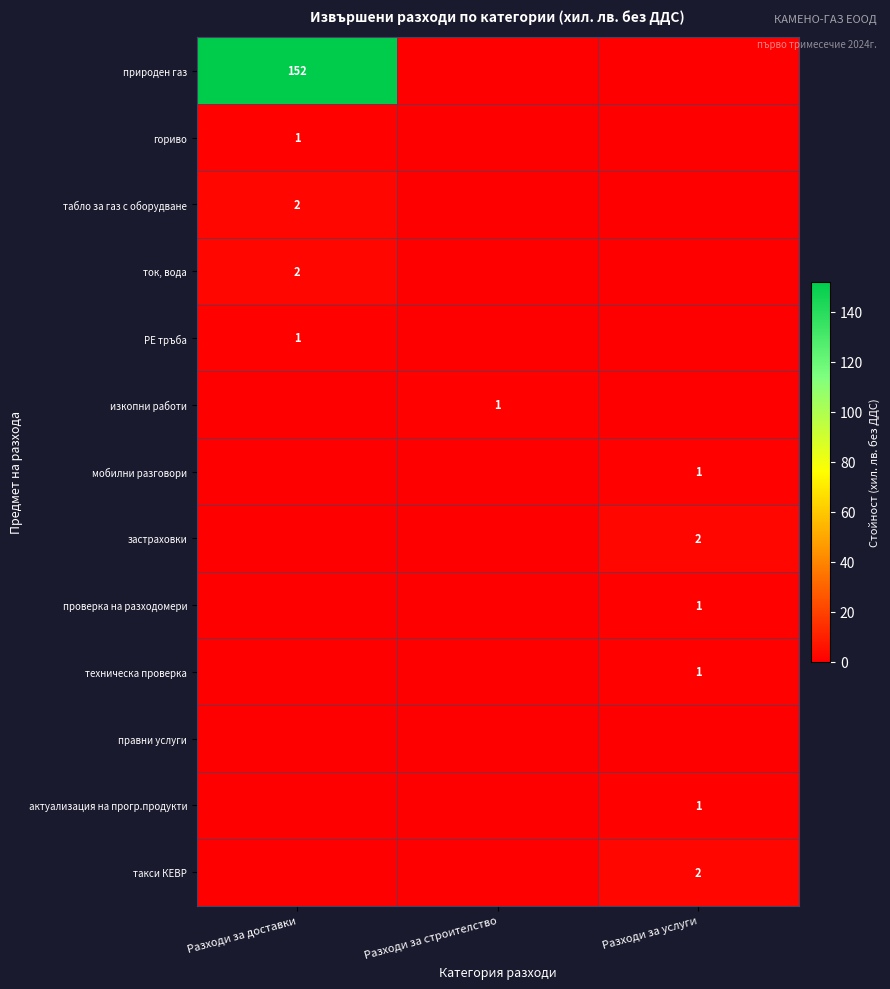

Is it true that изкопни работи equals 1 at Разходи за строителство?

True